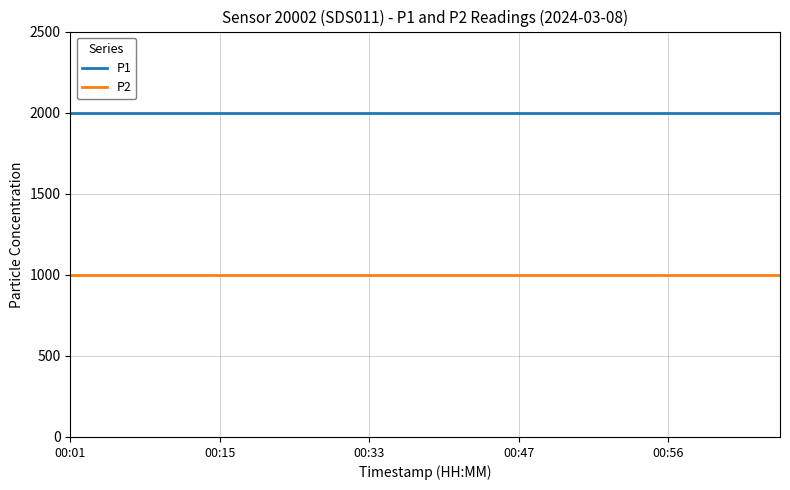

Which series has the largest total across all categories?

P1